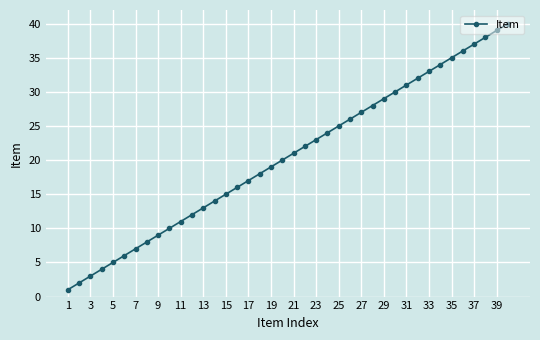

True or false: there are more than 1 points higher than both neighbors.

False